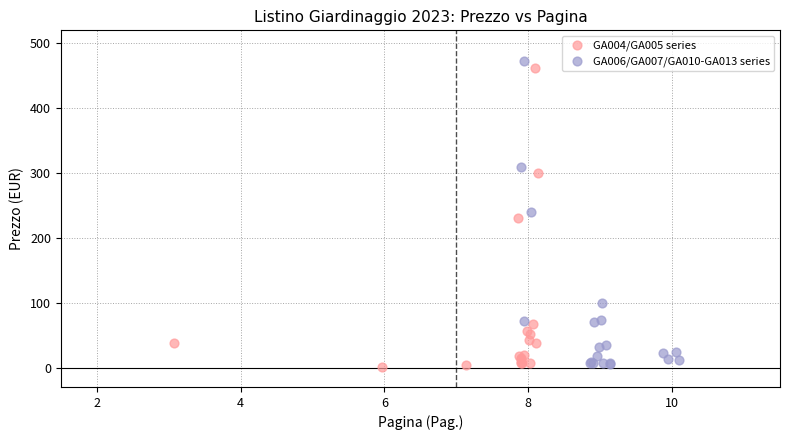

What are all the series names shown in the legend?

GA004/GA005 series, GA006/GA007/GA010-GA013 series